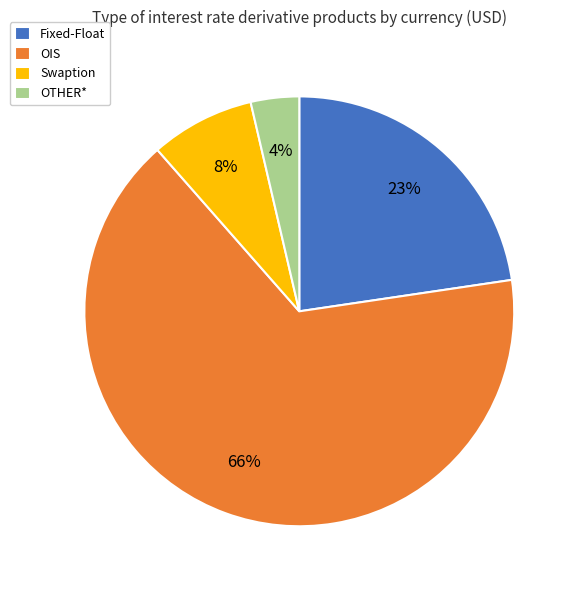

What is the majority slice?

OIS